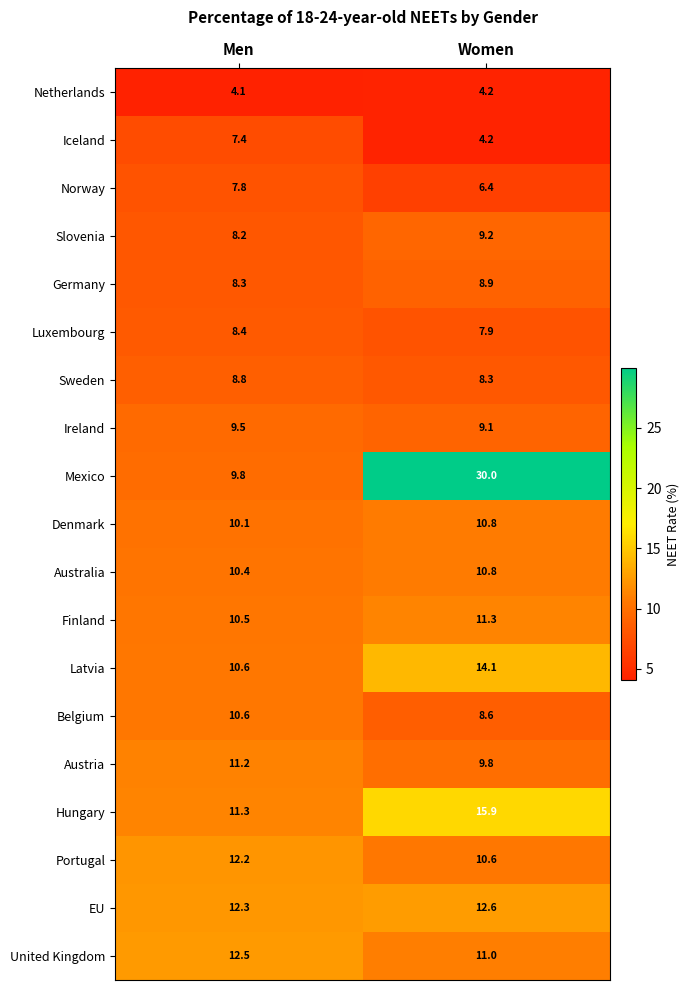

Which series changed the most between Men and Women?

Mexico